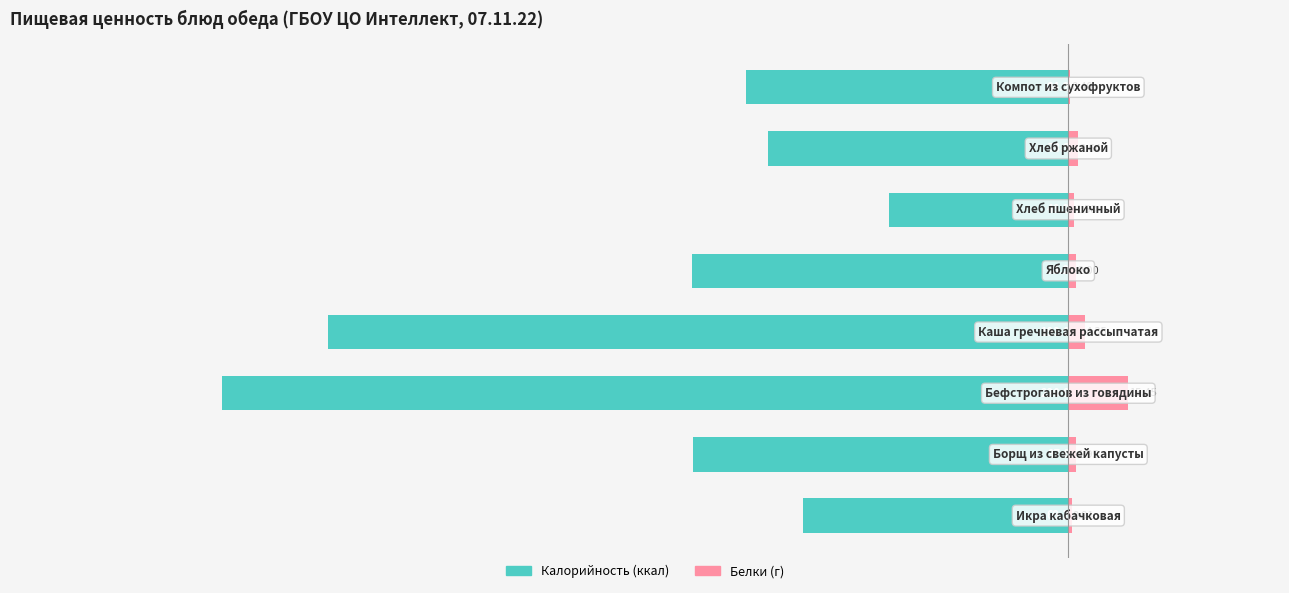

Reading left to right, what are all the values shown in this chart?

Калорийность: −300=-69.2	−250=-97.8	−200=-220.9	−150=-193.0	−100=-98.2	−50=-46.8	0=-78.3	50=-84.2
Белки (г): −300=0.9	−250=1.9	−200=15.4	−150=4.3	−100=2.0	−50=1.6	0=2.6	50=0.4